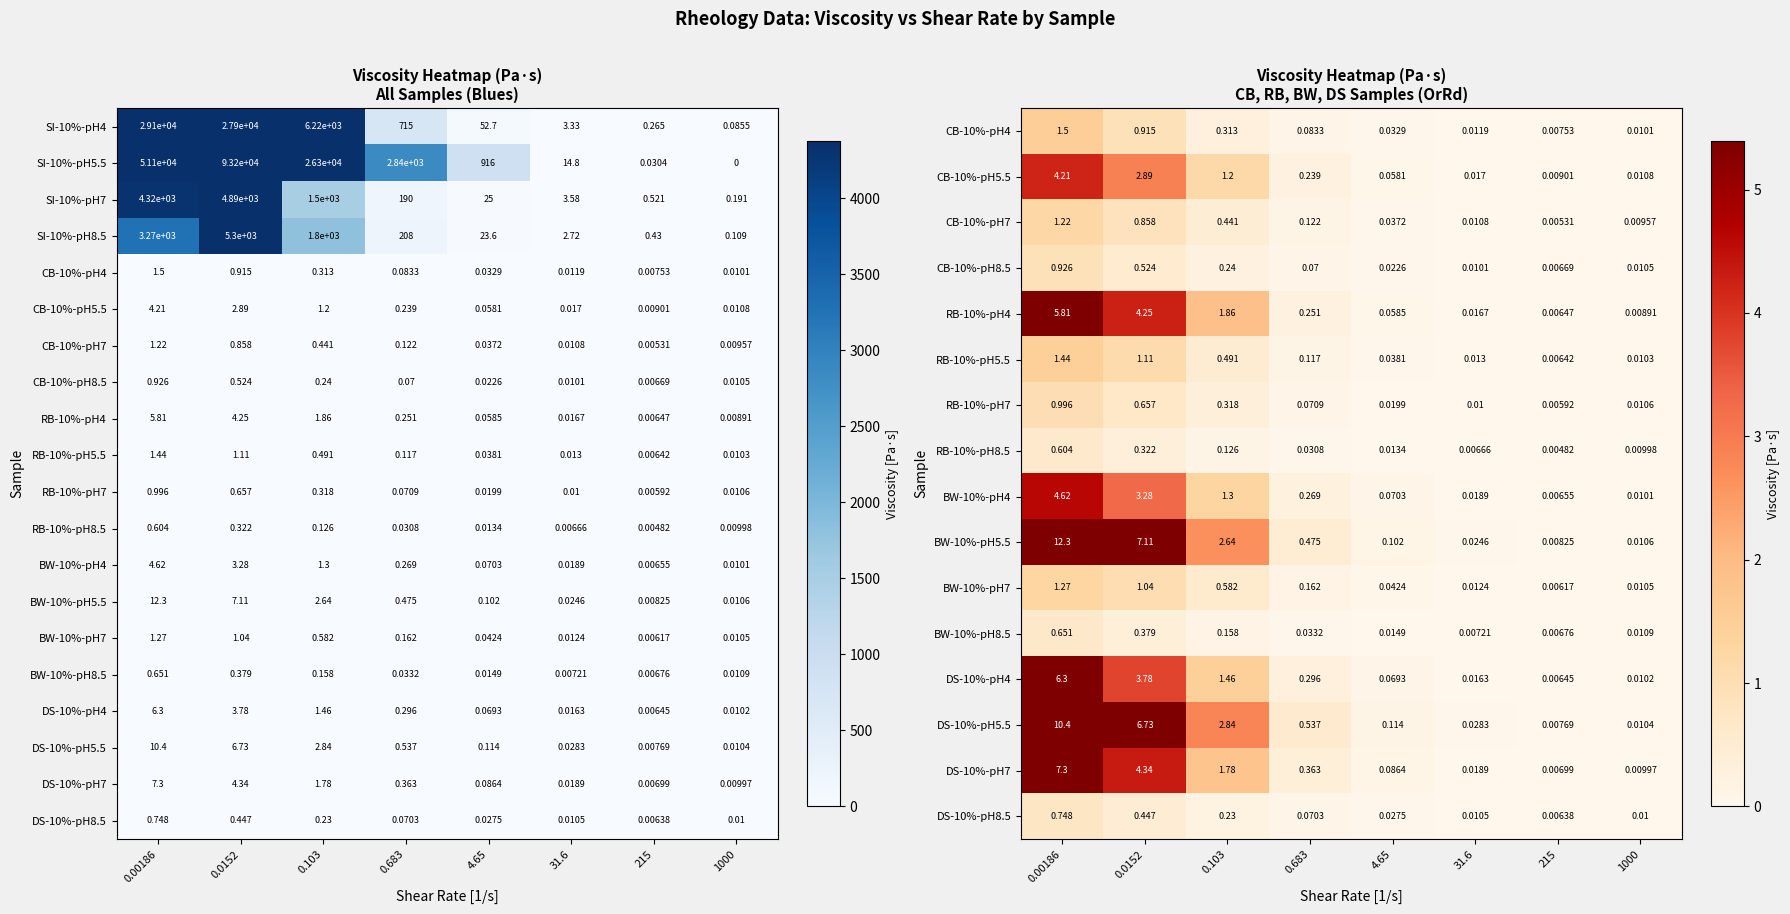

Which has a higher value, 0.0152 or 31.6?

0.0152